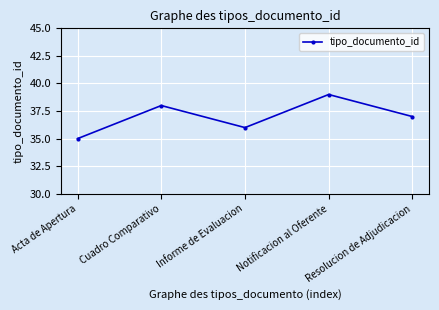

What is the sum of the values at Resolucion de Adjudicacion and Cuadro Comparativo?

75